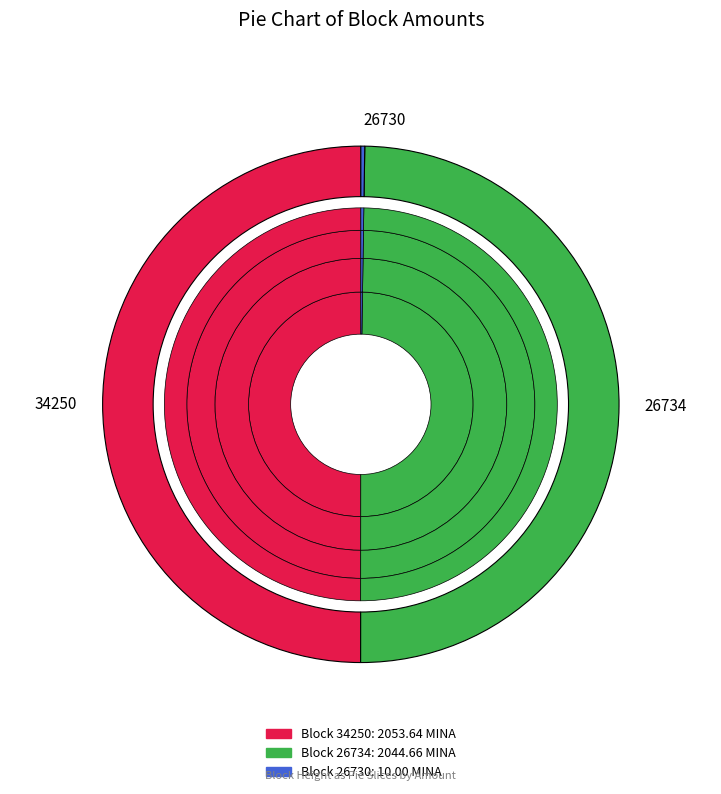

What percentage do 34250 and 26730 together represent?

50.2%